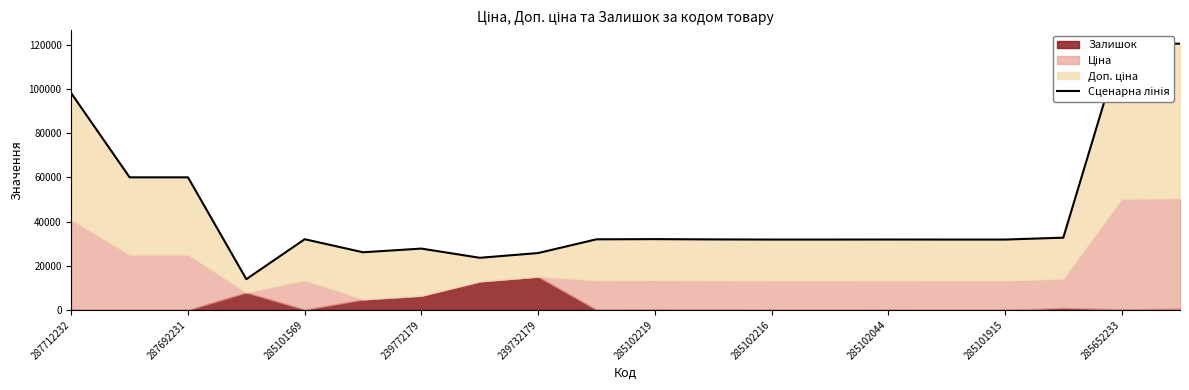

How many points are lower than both their immediate neighbors (excluding endpoints)?

3